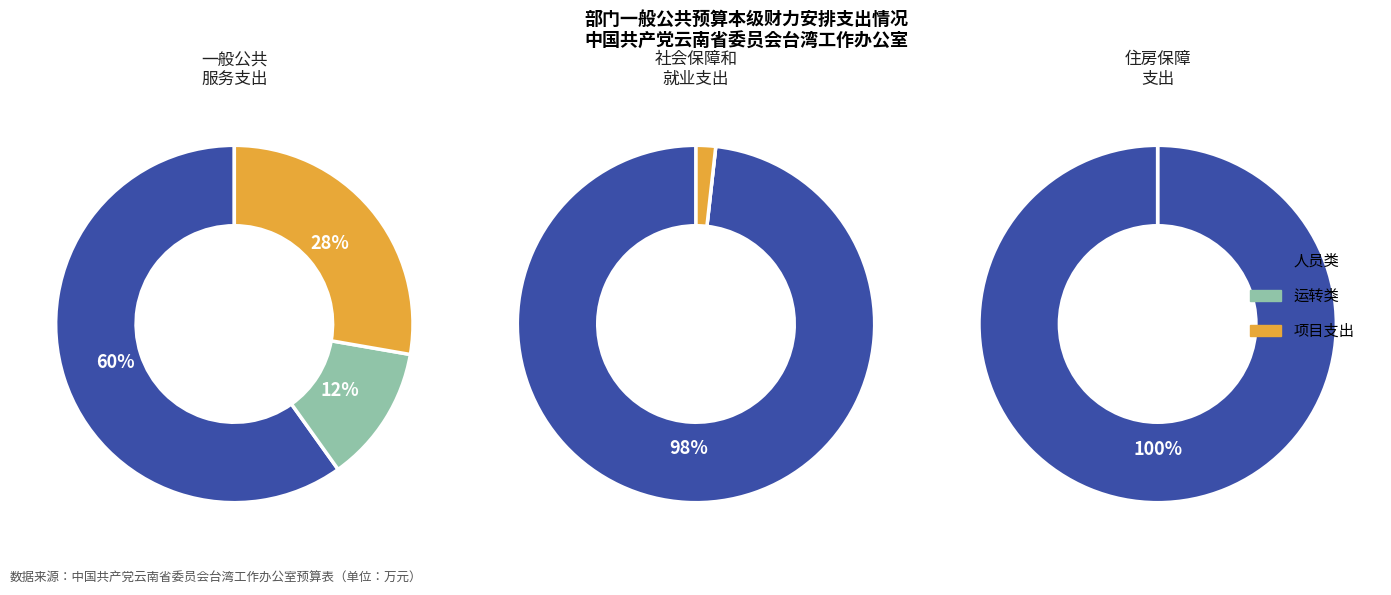

What is the ratio of the value at 住房保障支出 to the value at 一般公共服务支出?

0.1